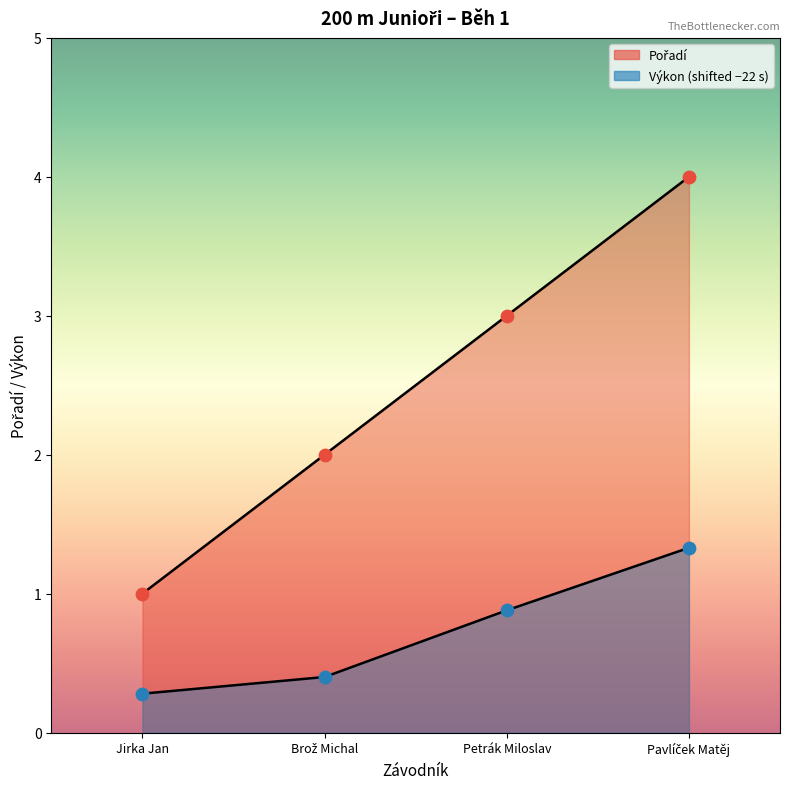

Which series has the widest spread of Y values?

Pořadí